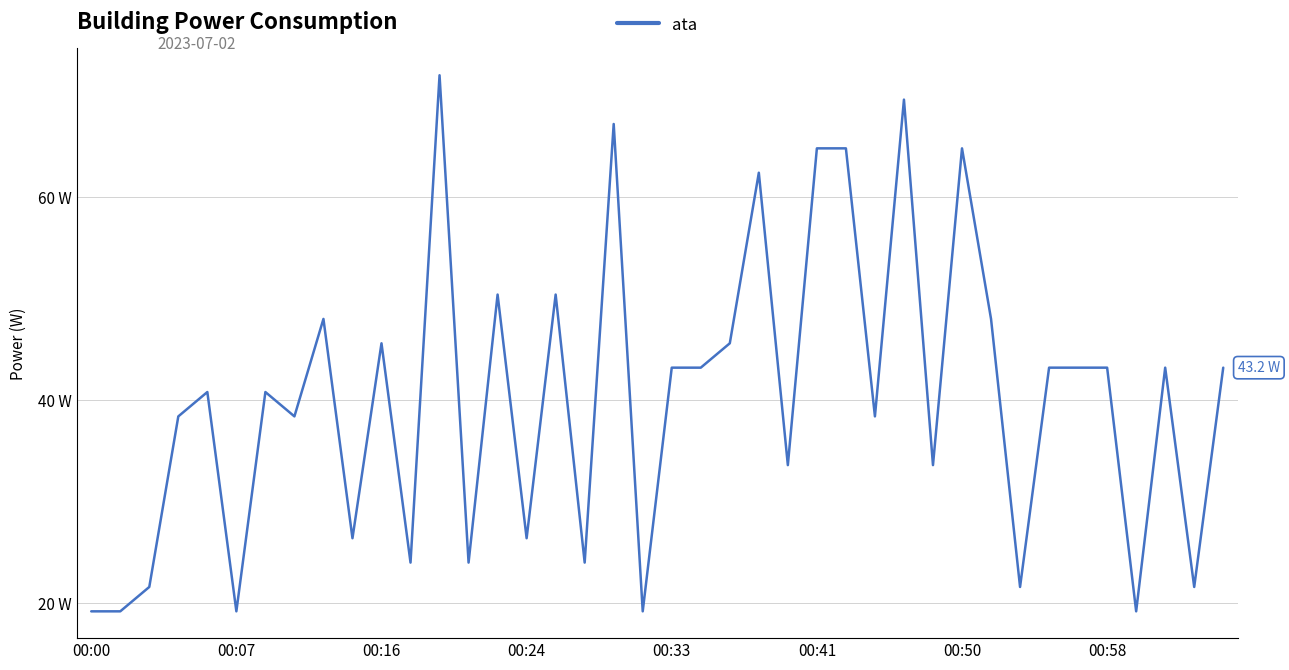

What is the difference between the maximum and second lowest values?

52.8